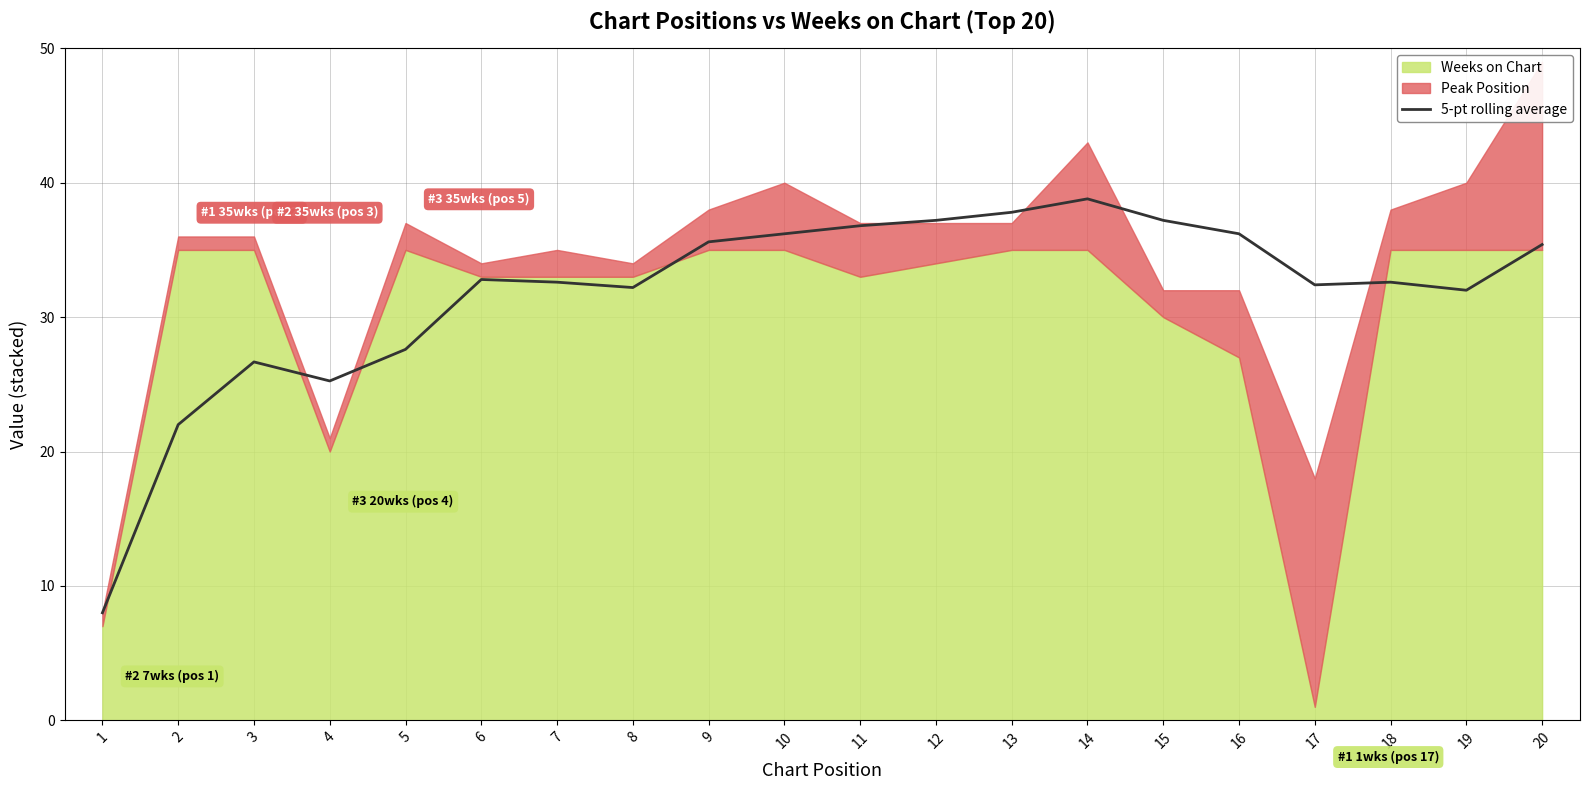

The value at 10 is 36.2. True or false?

True